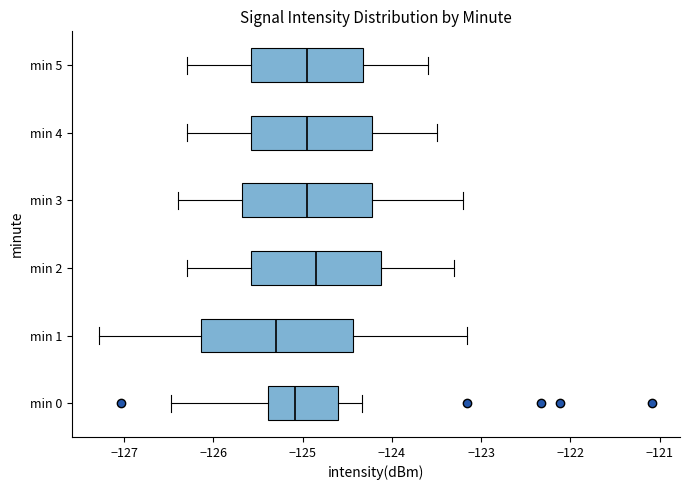

Reading bottom to top, read every box against the x-axis: the position of its median line, the range the box covers, and the ends of its whiskers. The values are not printed on the chart, so give them approximately, as read against the axis.

min 0: median -125.1, box -125.4 to -124.6, whiskers -126.5 to -124.3
min 1: median -125.3, box -126.1 to -124.4, whiskers -127.3 to -123.2
min 2: median -124.8, box -125.6 to -124.1, whiskers -126.3 to -123.3
min 3: median -124.9, box -125.7 to -124.2, whiskers -126.4 to -123.2
min 4: median -124.9, box -125.6 to -124.2, whiskers -126.3 to -123.5
min 5: median -124.9, box -125.6 to -124.3, whiskers -126.3 to -123.6